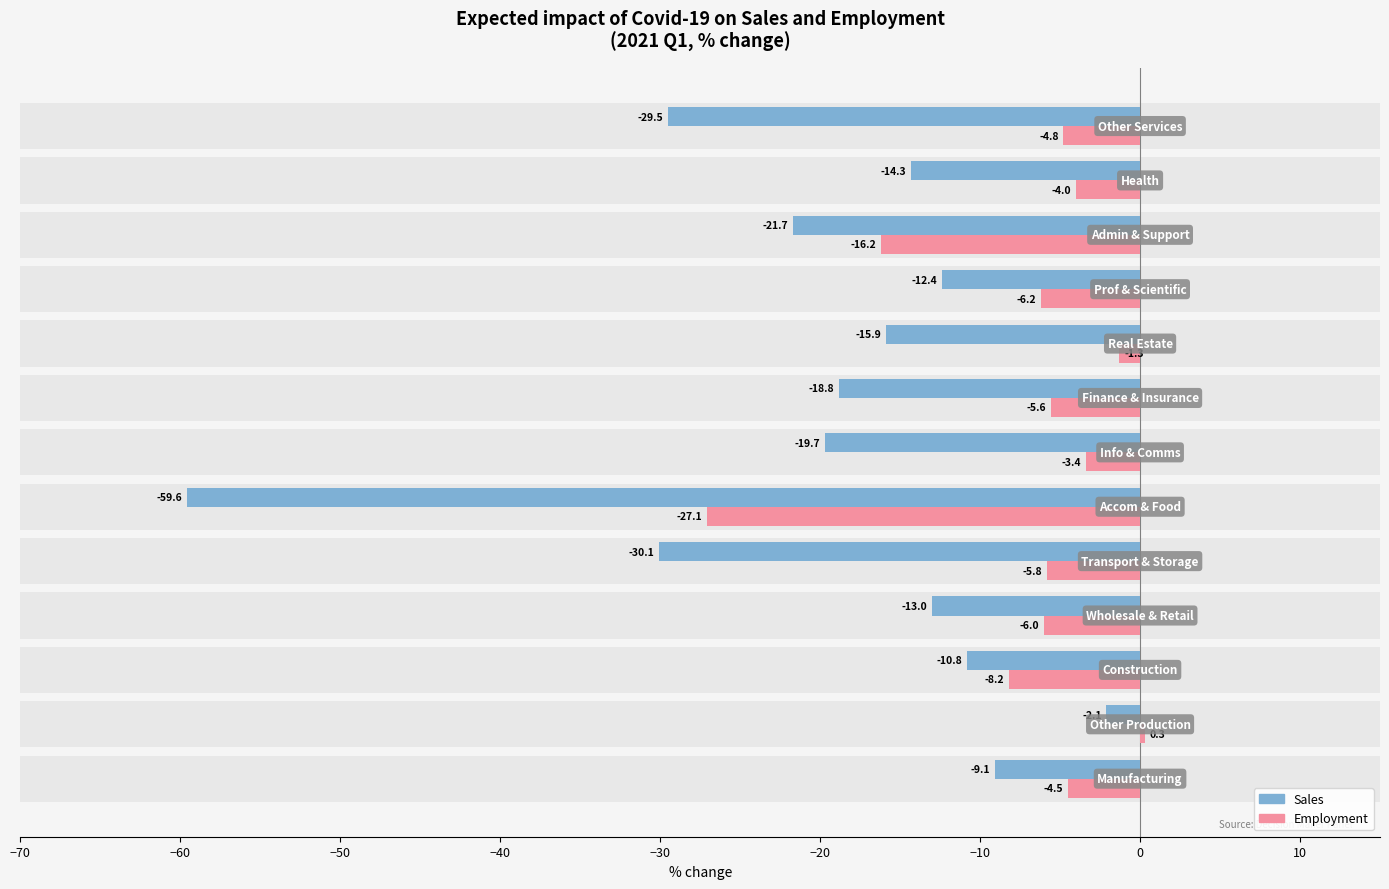

How many categories are shown in the chart?

13